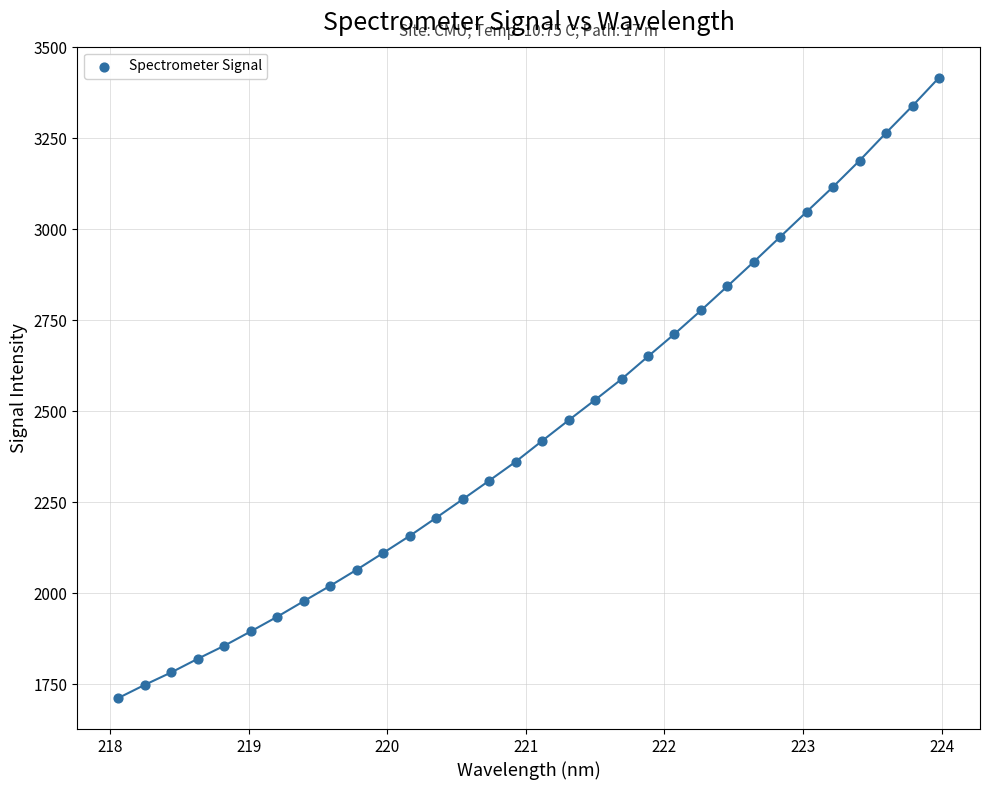

What is the range of X values (max minus min)?

5.9